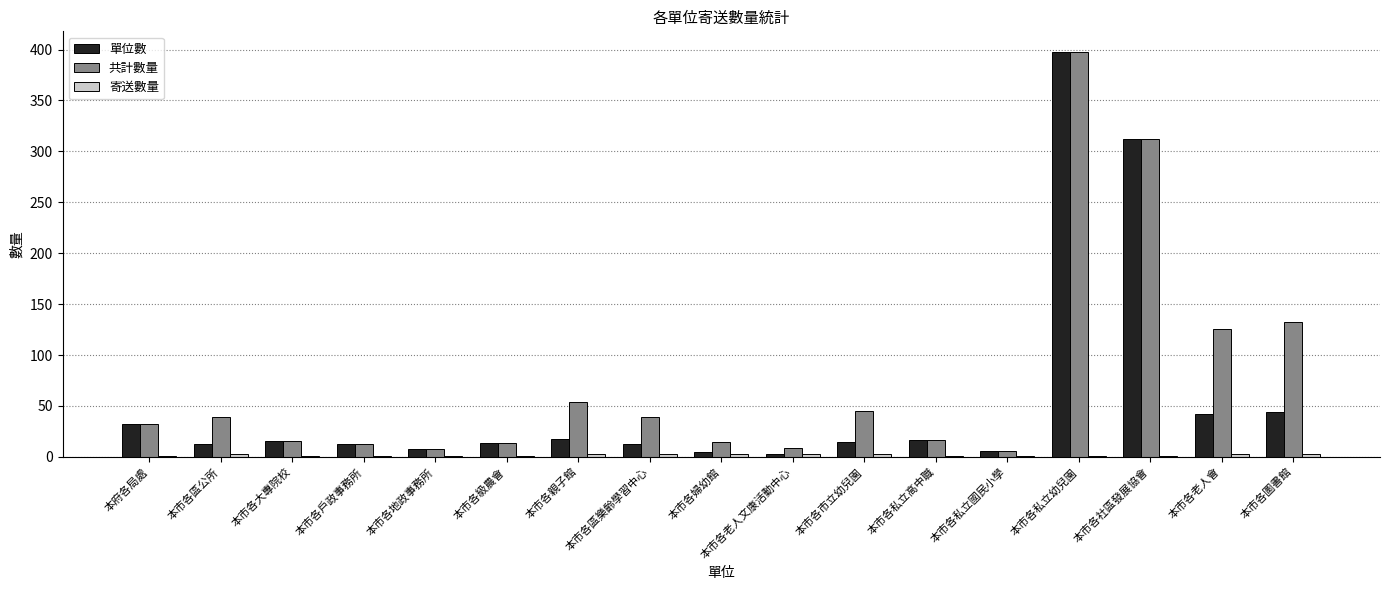

The 共計數量 series shows 398 at 本市各私立幼兒園. True or false?

True